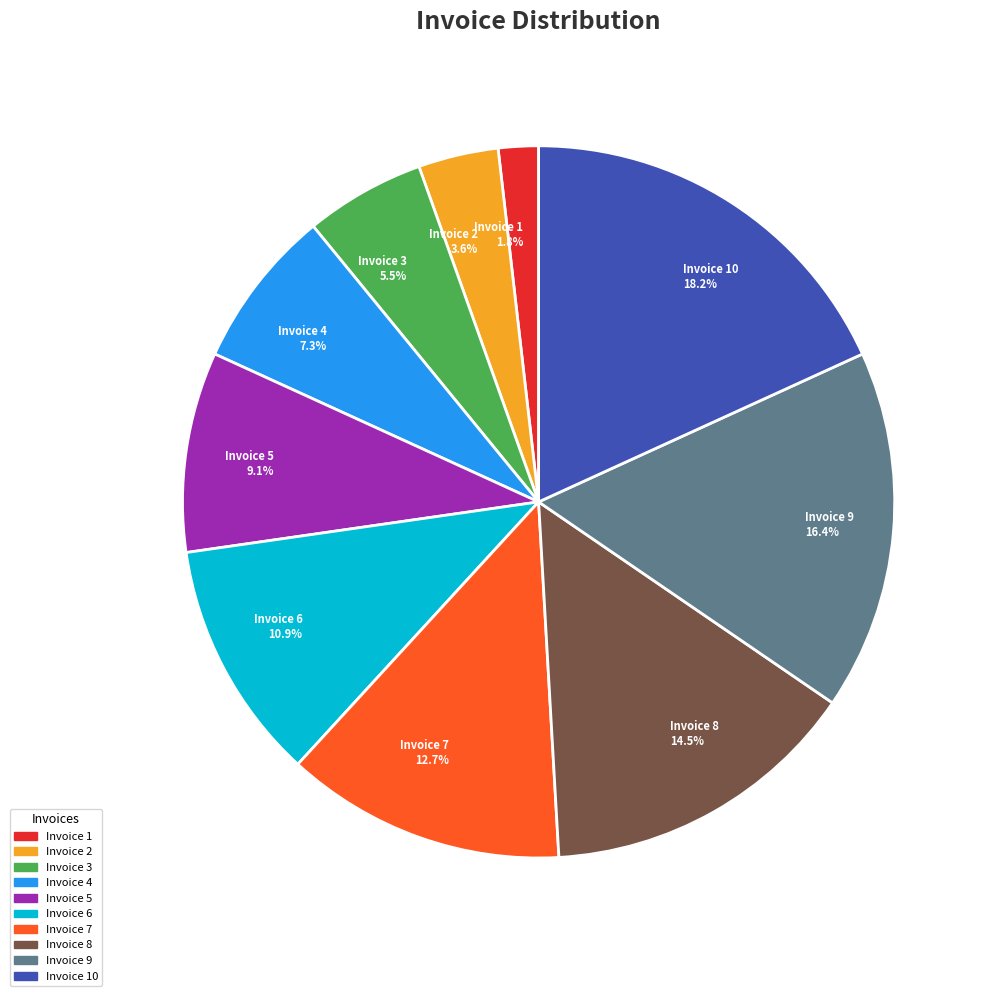

Is there a majority slice in this chart?

No